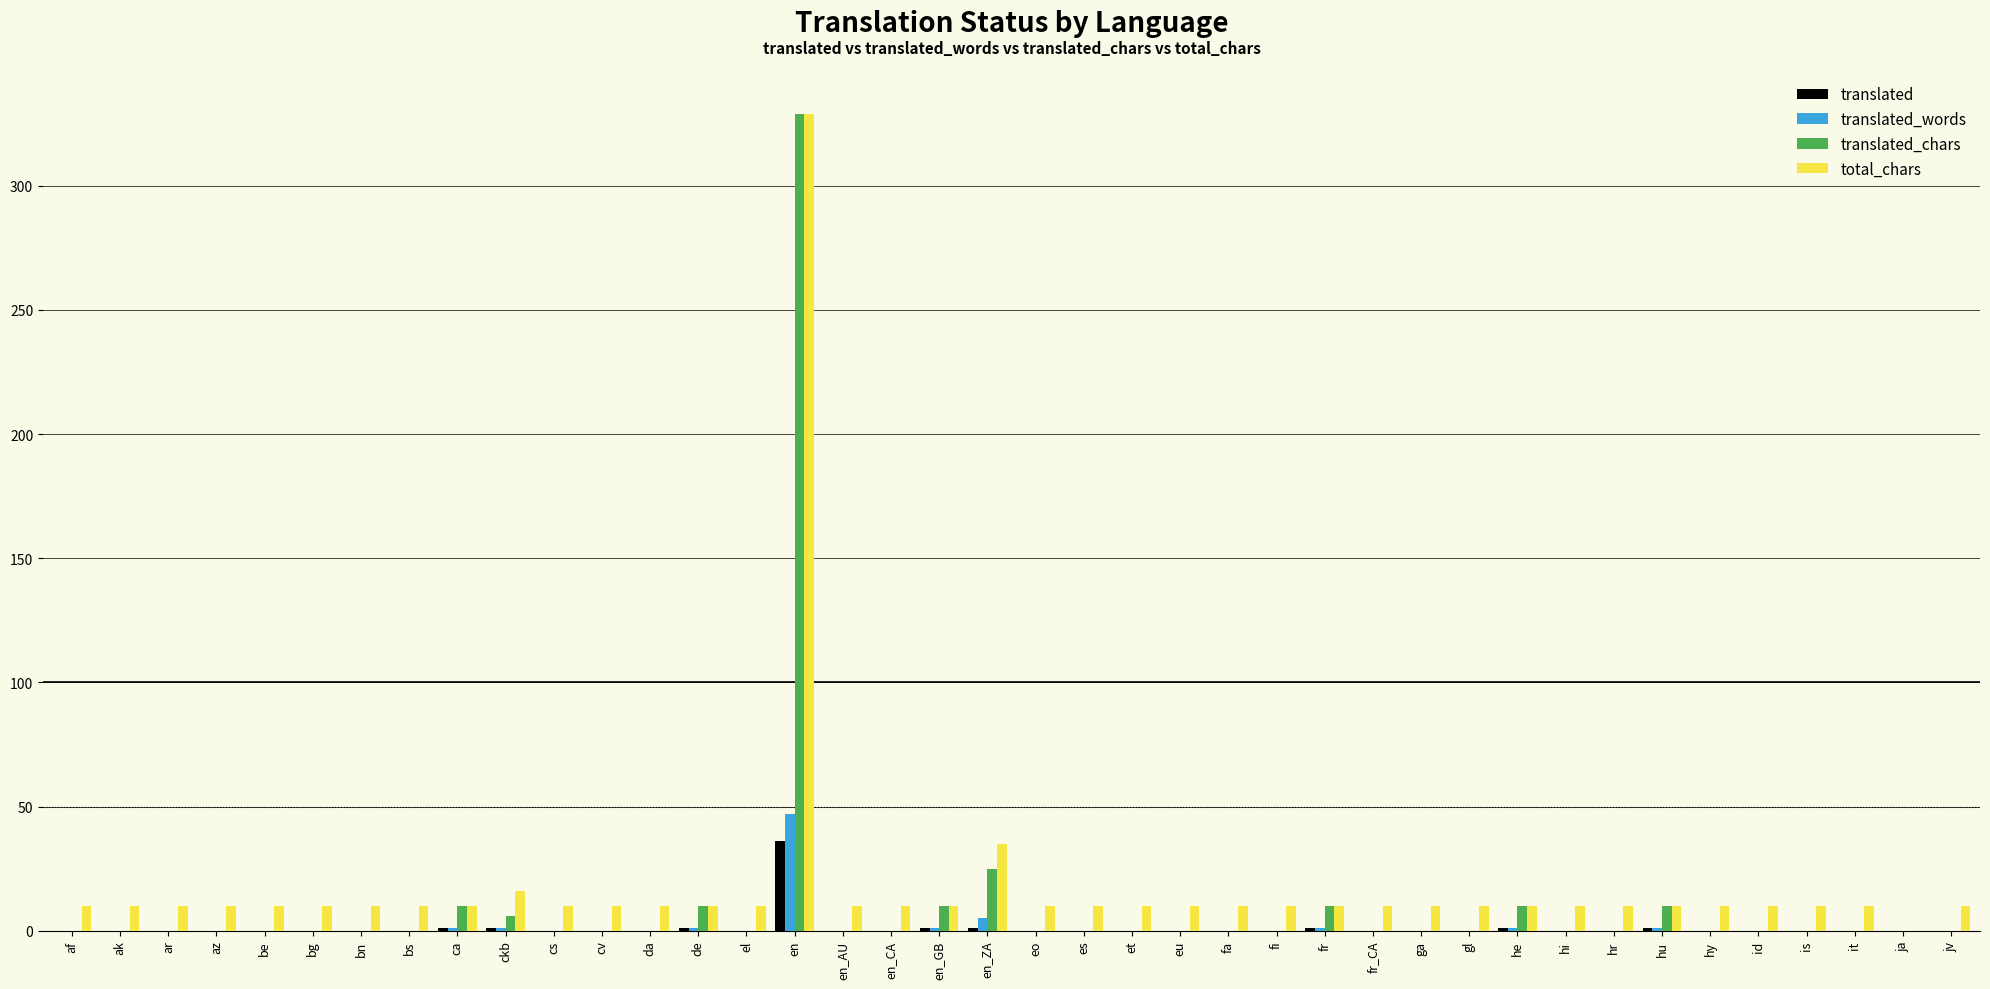

At which category is the sum across all series the highest?

en